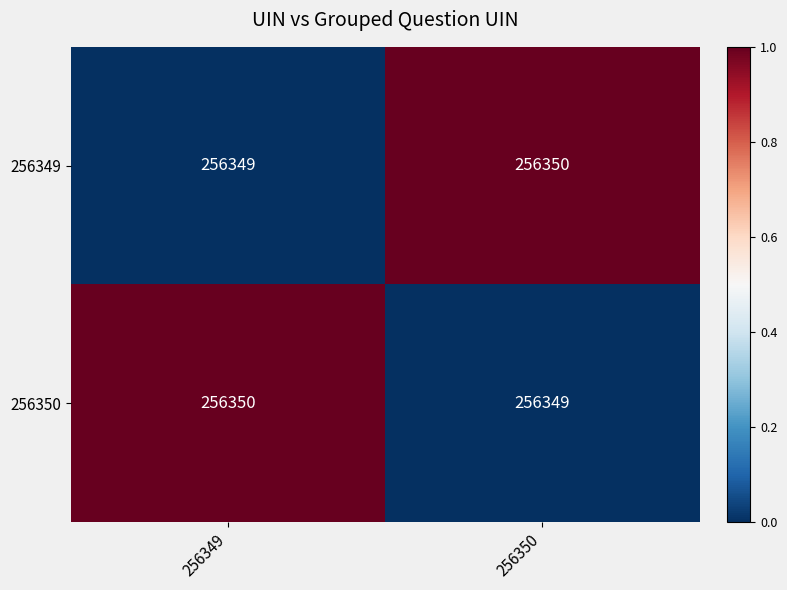

Reading right to left, extract all data points from this chart.

256349: 256350	256349
256350: 256349	256350